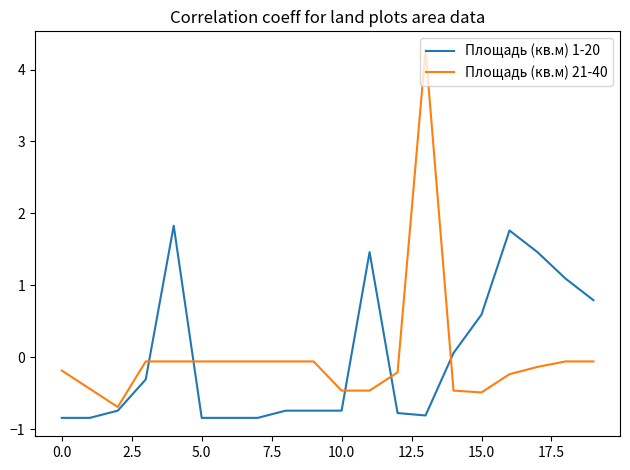

Rank the series by their maximum value, from lowest to highest.

Площадь (кв.м) 1-20, Площадь (кв.м) 21-40